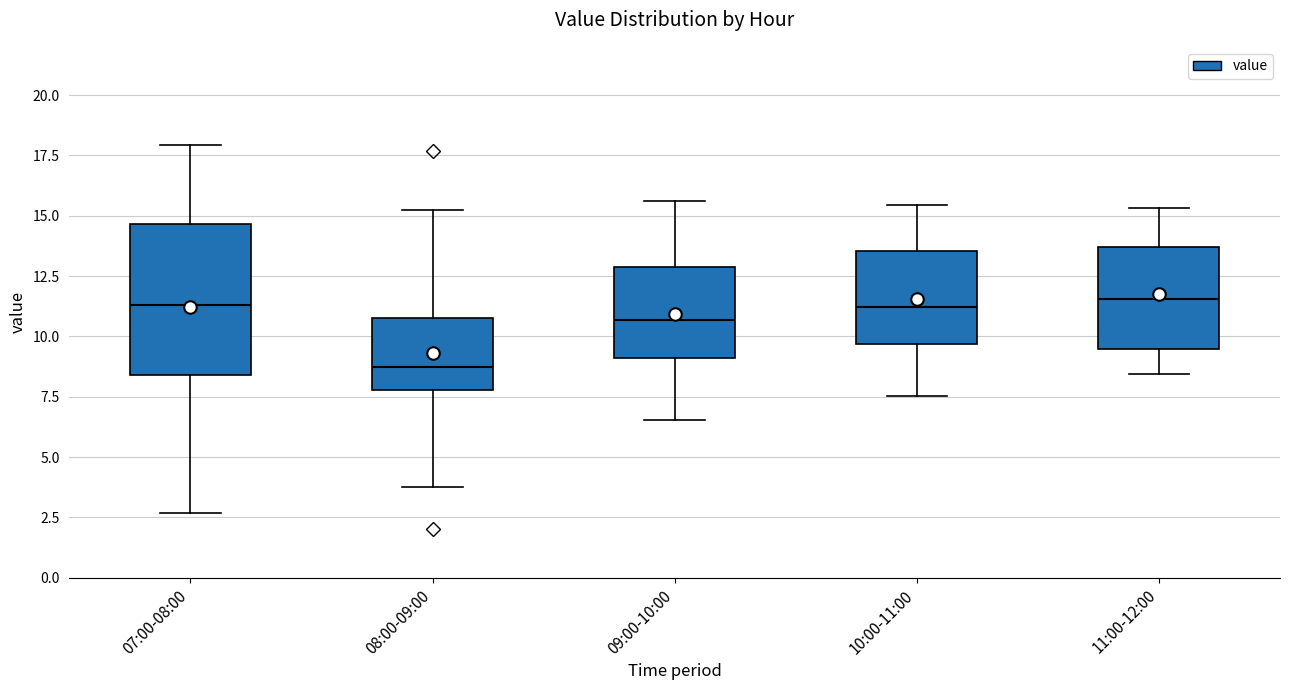

Reading left to right, transcribe this box plot: for each box, give where its median line is, the range the box spans, and where its two whiskers end, as read against the y-axis. The values are not printed on the chart, so give them approximately, as read against the axis.

07:00-08:00: median 11.5, box 8.5 to 14.5, whiskers 2.5 to 18.0
08:00-09:00: median 8.5, box 8.0 to 11.0, whiskers 4.0 to 15.0
09:00-10:00: median 10.5, box 9.0 to 13.0, whiskers 6.5 to 15.5
10:00-11:00: median 11.0, box 9.5 to 13.5, whiskers 7.5 to 15.5
11:00-12:00: median 11.5, box 9.5 to 13.5, whiskers 8.5 to 15.5